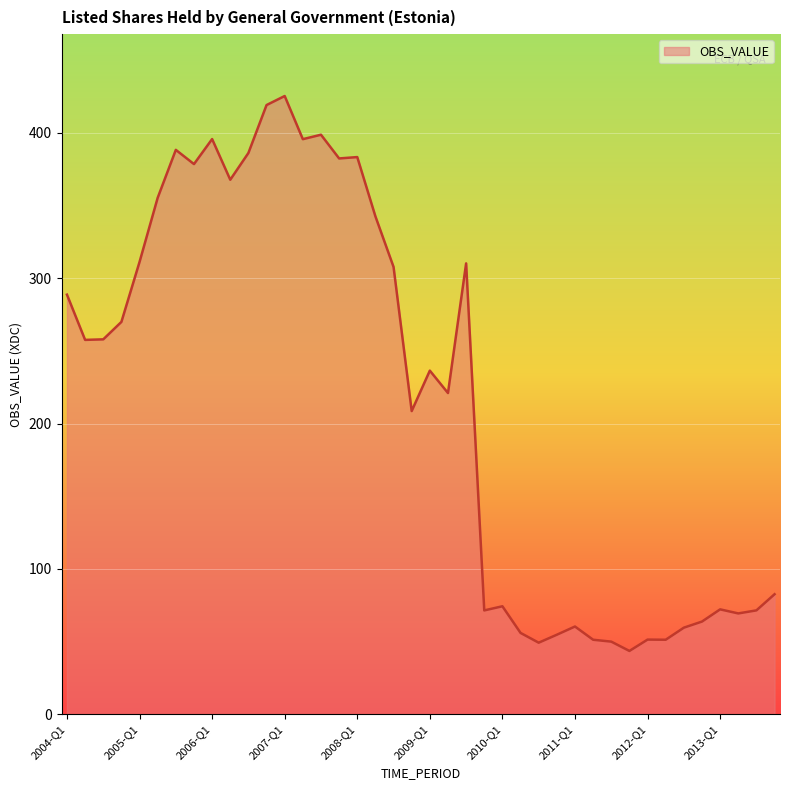

What is the minimum value shown in the chart?

43.6